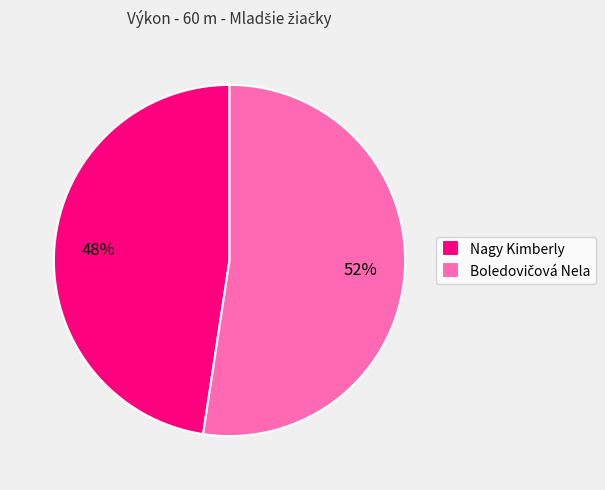

True or false: Nagy Kimberly accounts for 57% of the total.

False